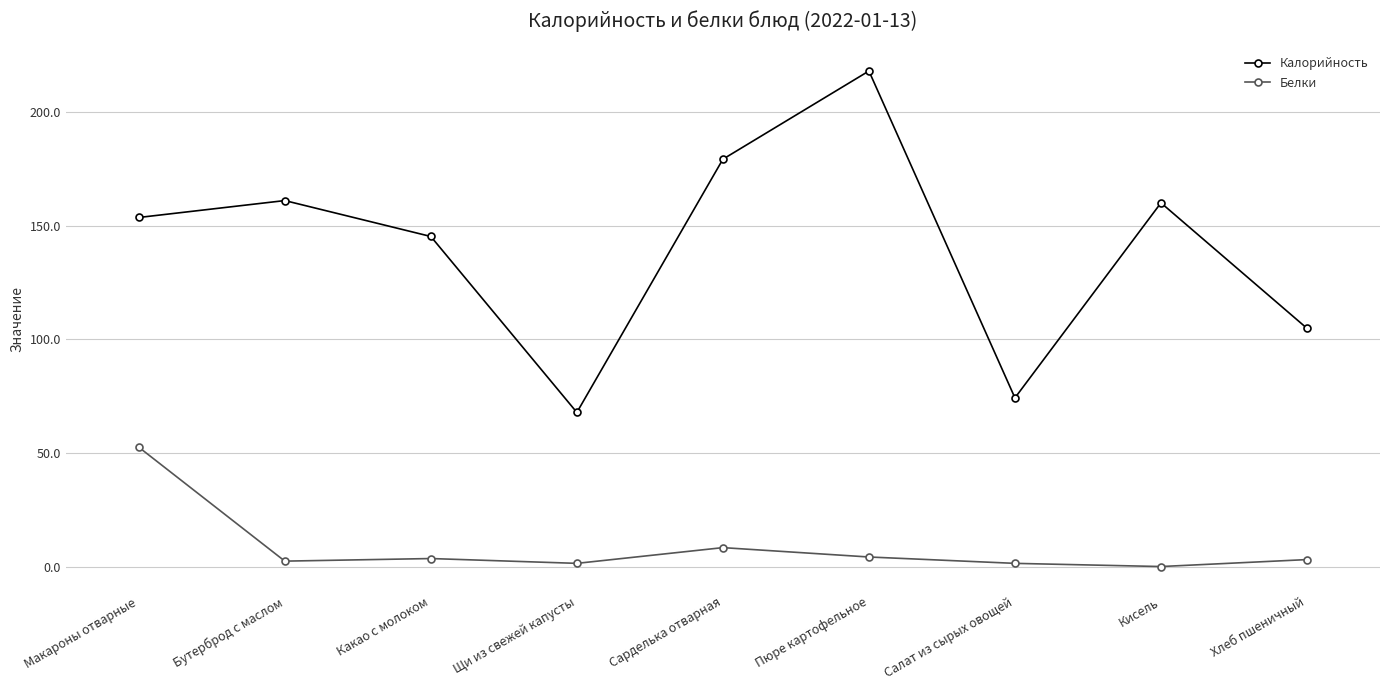

At which category does Калорийность reach its first local peak?

Бутерброд с маслом